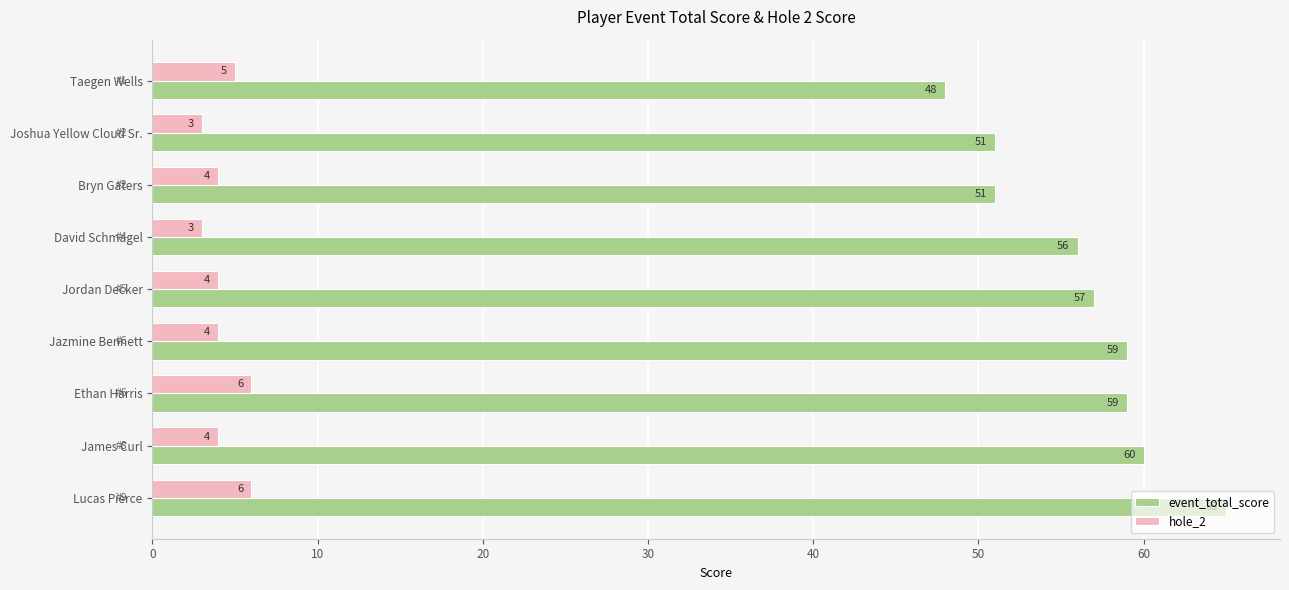

How many distinct data groups are displayed?

2